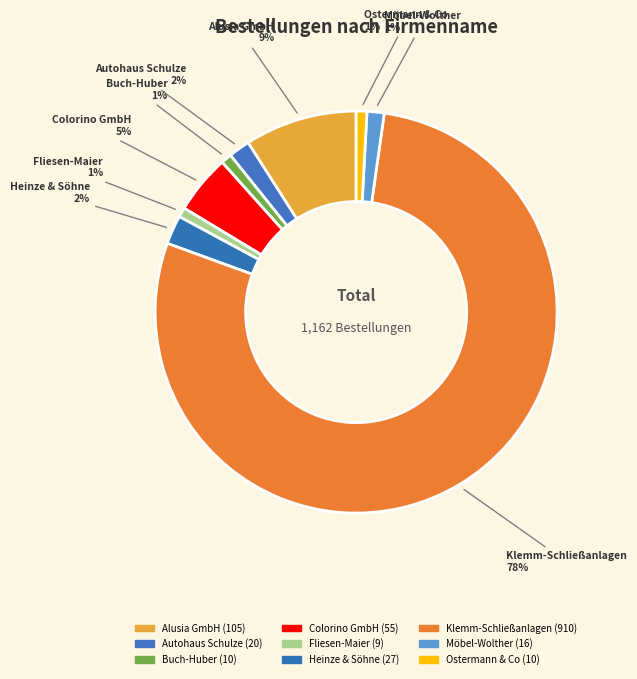

Approximately how many times larger is the value at Alusia GmbH compared to Ostermann & Co?

10.5